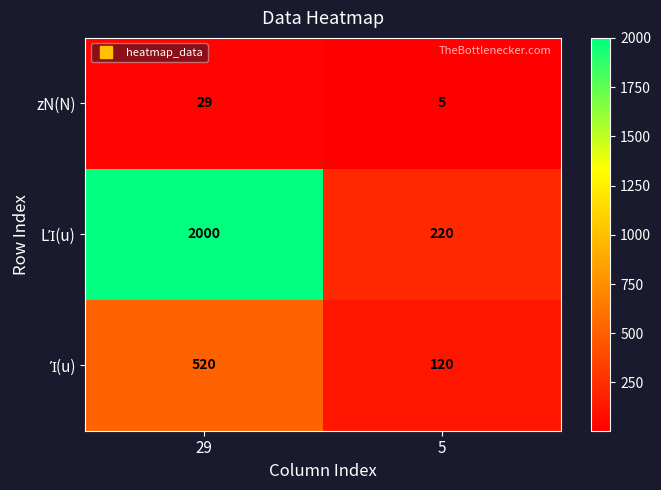

What is the greatest value displayed?

2000